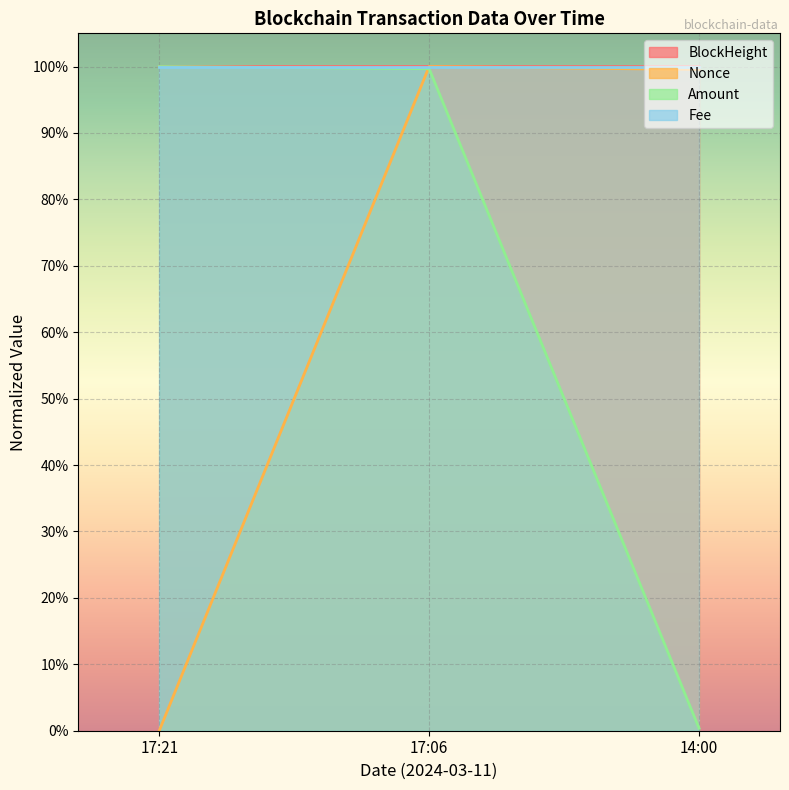

Which series has the largest range (max minus min)?

Nonce